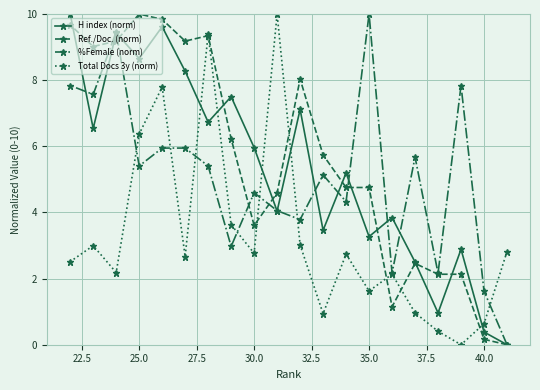

What is the maximum value for H index (norm)?

10.0